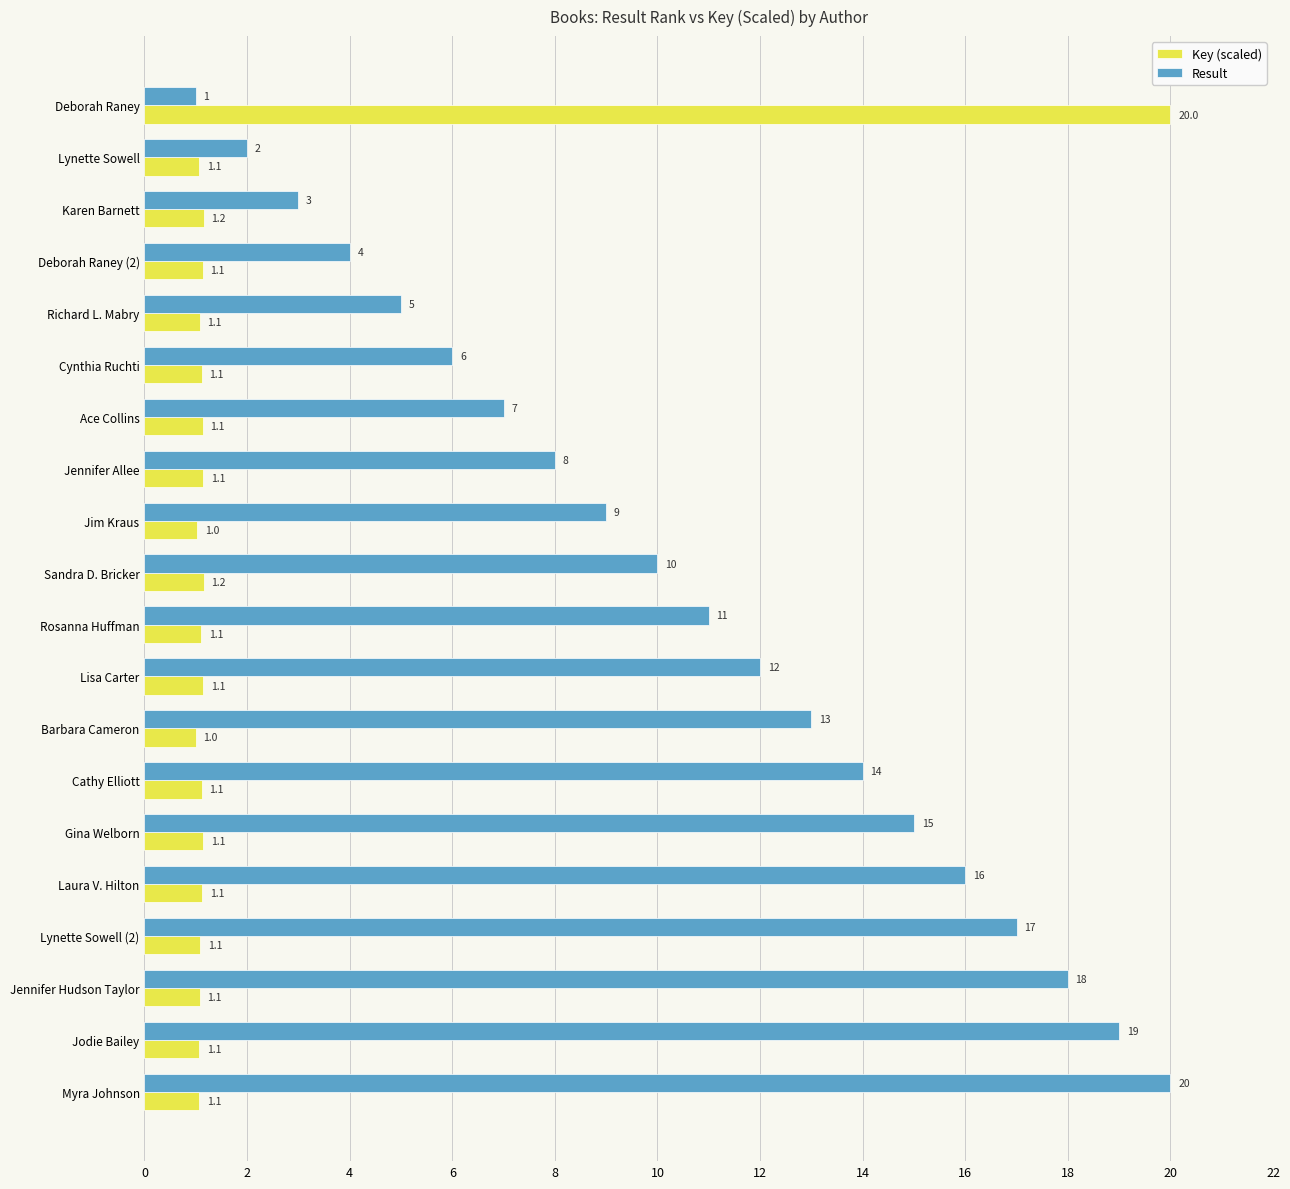

Which series changed the most between Deborah Raney and Myra Johnson?

Result